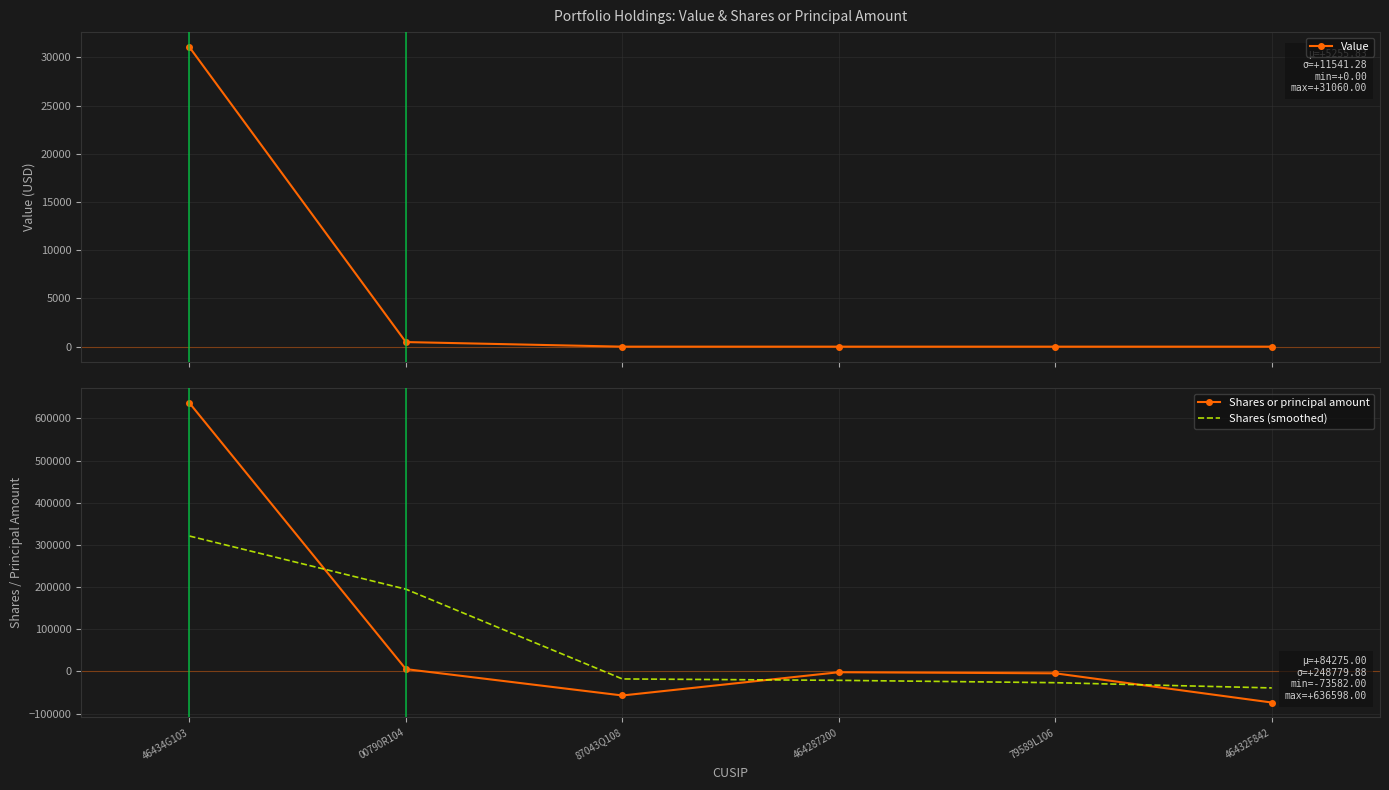

How many data points does each series have?

6